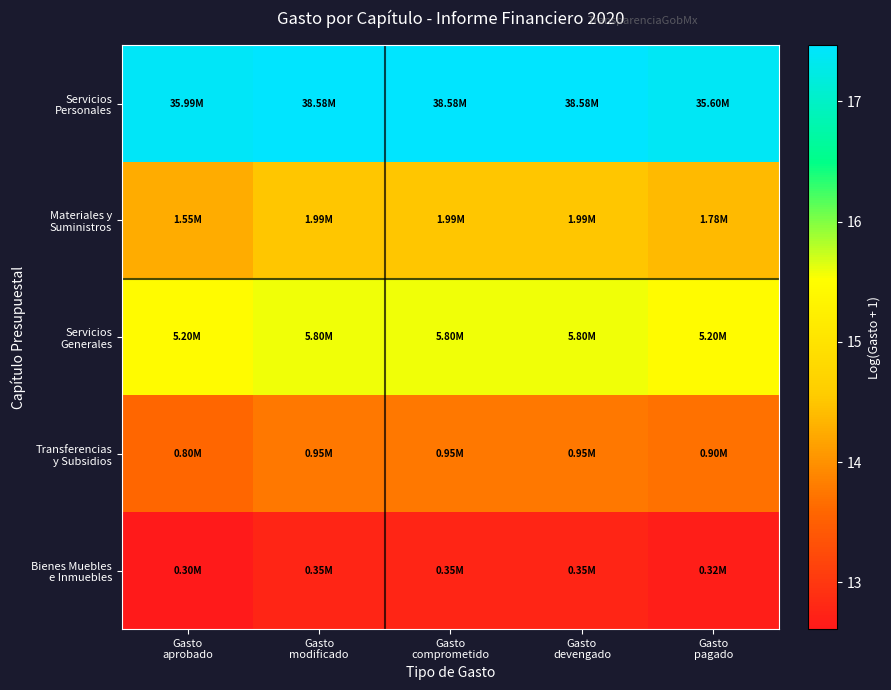

Between Gasto
modificado and Gasto
aprobado, which is larger?

Gasto
modificado